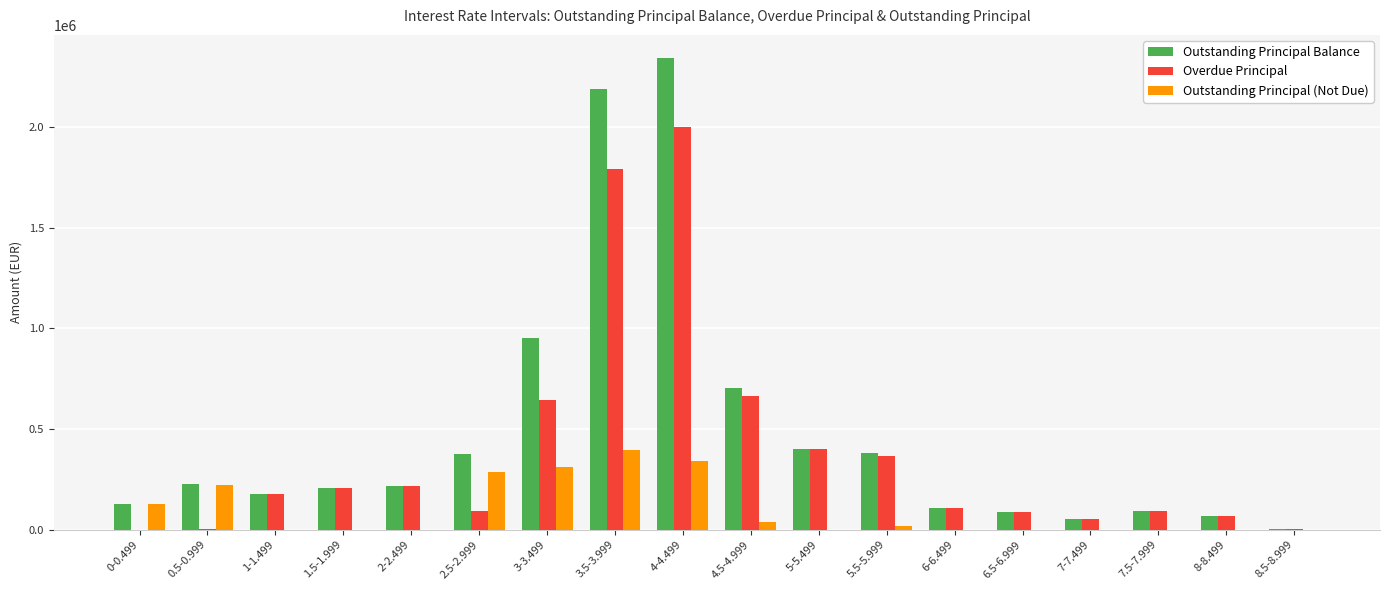

Which series has the widest spread of values?

Outstanding Principal Balance